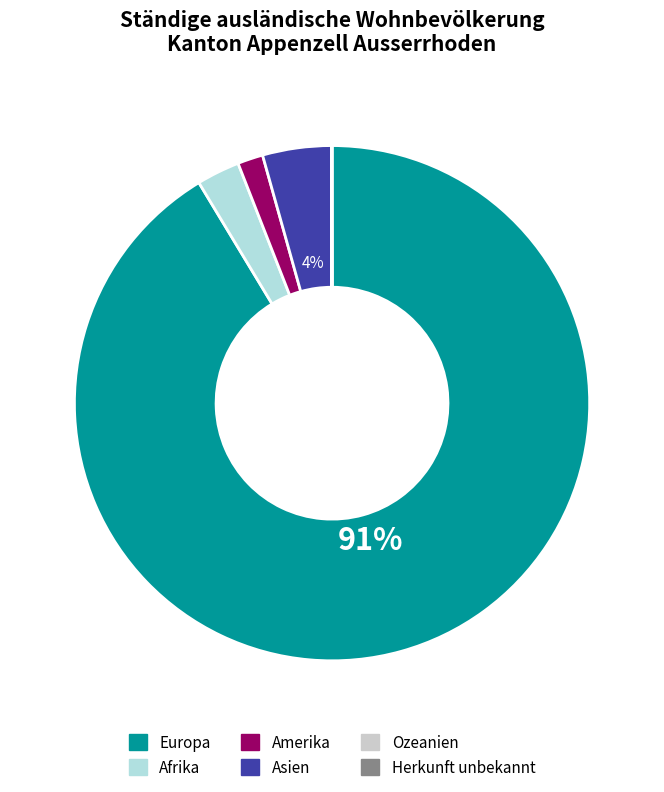

How many slices are in this pie chart?

6